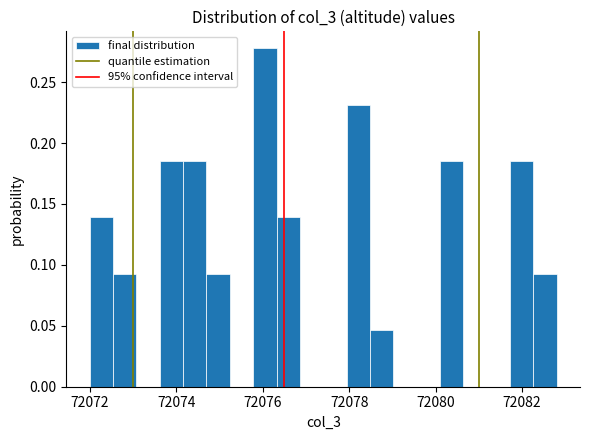

Read against the x-axis, roughly where is the centre of the tallest bar?

72076.0